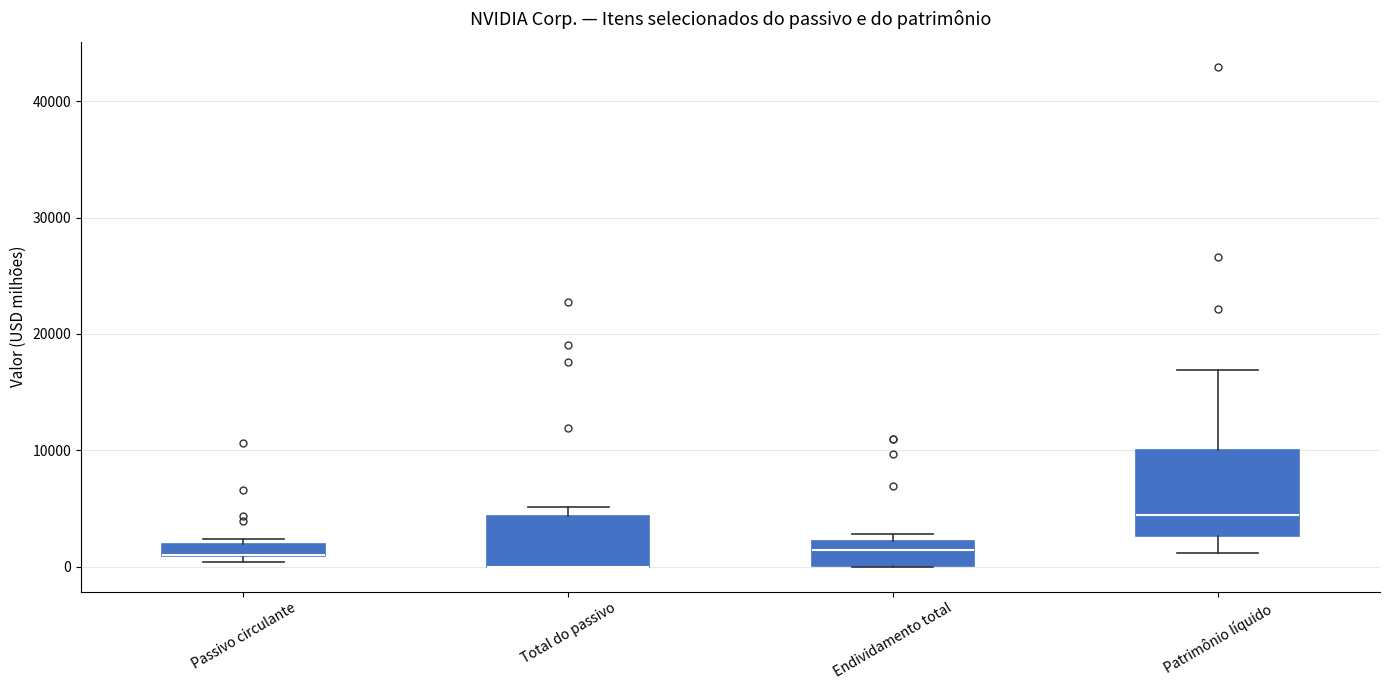

Where is the upper edge of the box for Endividamento total on the y-axis? The values are not printed on the chart, so give them approximately, as read against the axis.

2000